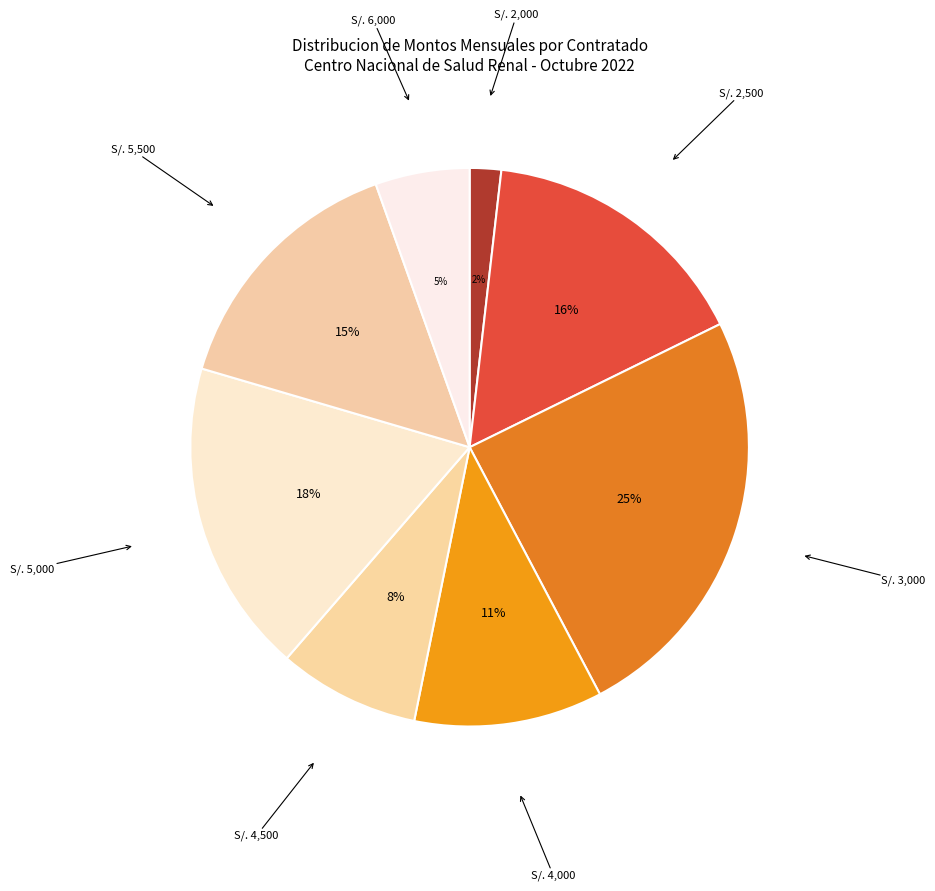

How many segments does this pie chart have?

8